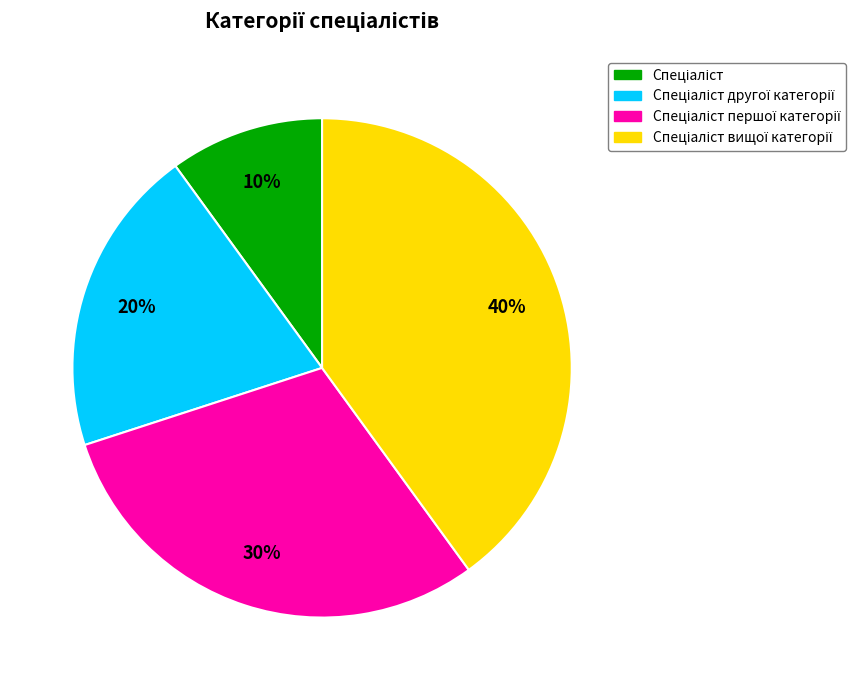

To the nearest percent, what is the average slice percentage?

25%